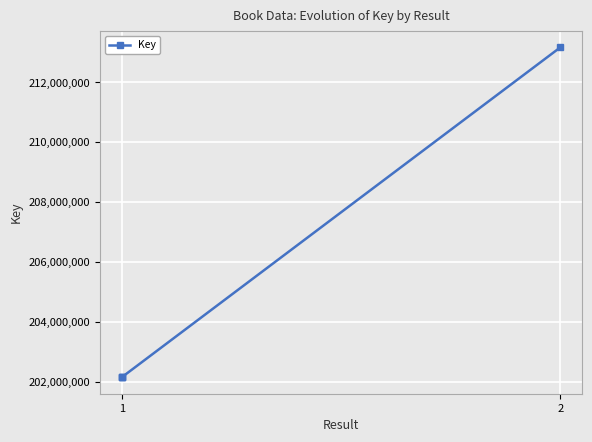

Approximately how many times larger is the value at 1 compared to 1?

1.0